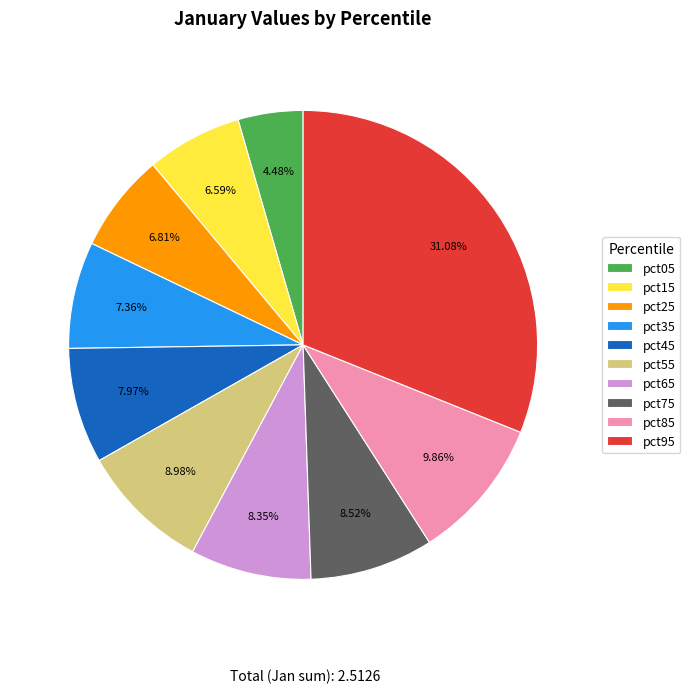

How many slices are in this pie chart?

10